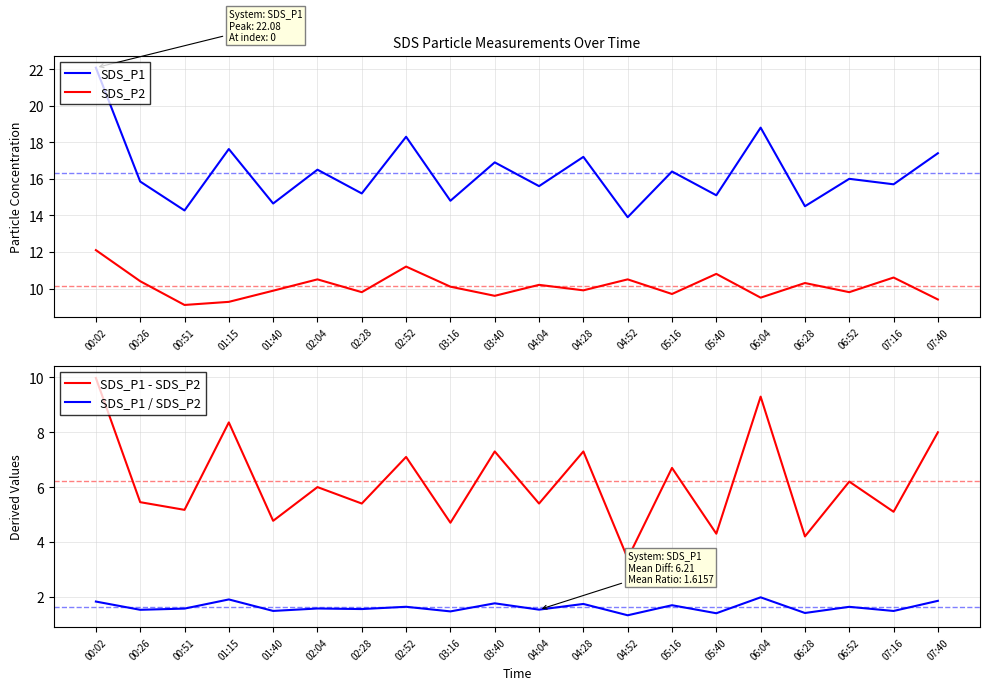

At which category does SDS_P1 reach its first local valley?

00:51